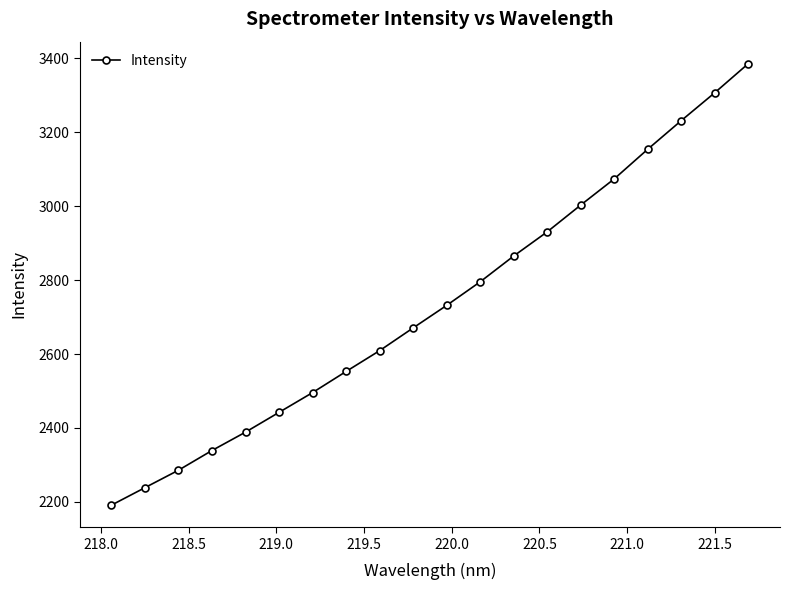

True or false: there are more than 0 points higher than both neighbors.

False